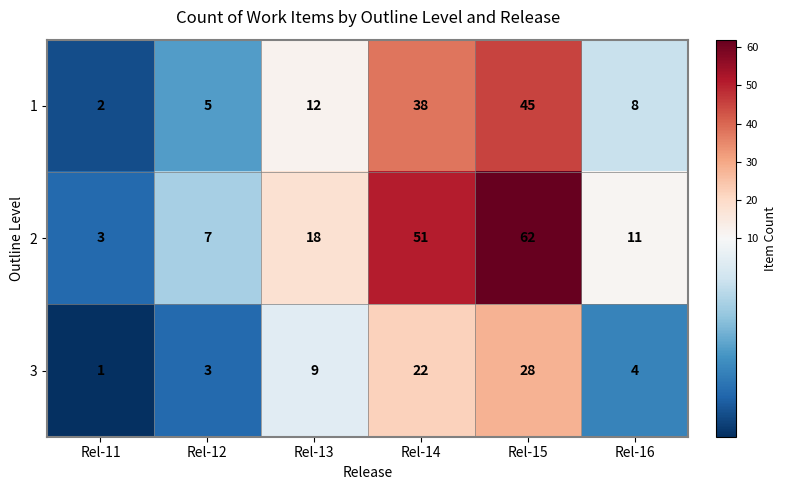

What is the approximate value of 2 at Rel-15?

62